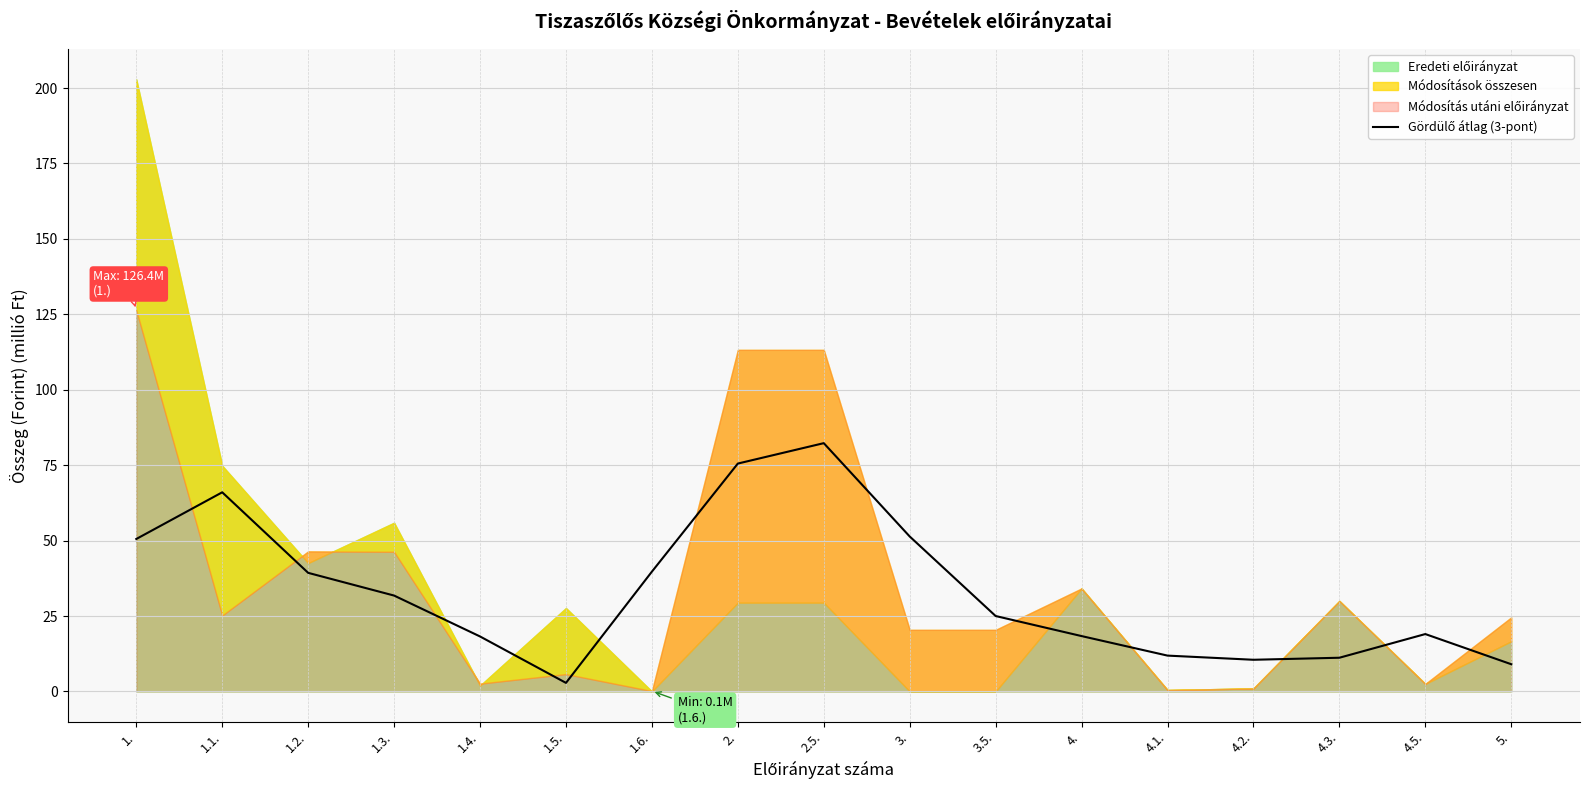

What is the sum of the values at 4.1. and 1.1.?

77.9